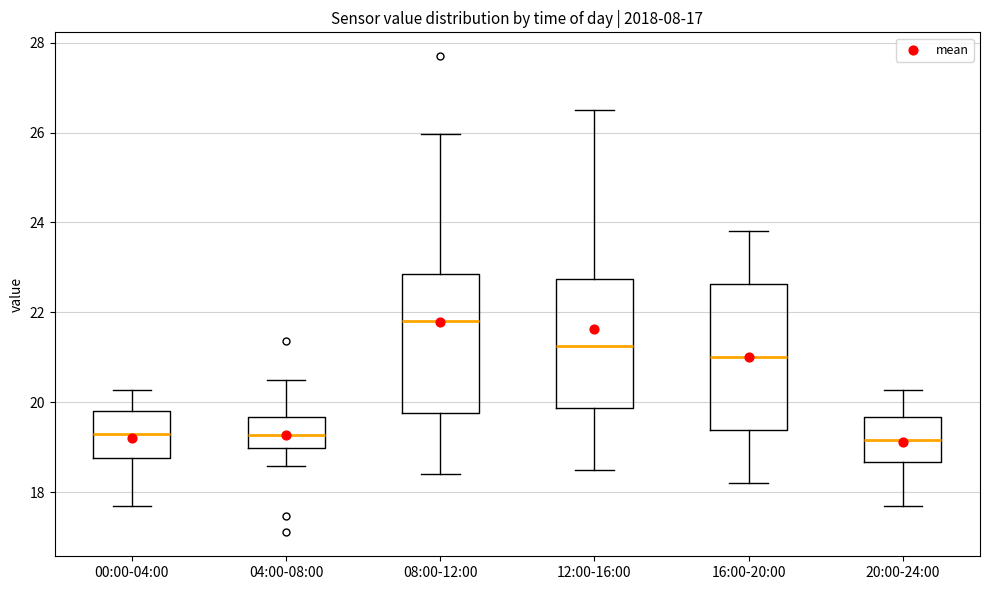

Reading left to right, read every box against the y-axis: the position of its median line, the range the box covers, and the ends of its whiskers. The values are not printed on the chart, so give them approximately, as read against the axis.

00:00-04:00: median 19.4, box 18.8 to 19.8, whiskers 17.8 to 20.2
04:00-08:00: median 19.2, box 19.0 to 19.6, whiskers 18.6 to 20.6
08:00-12:00: median 21.8, box 19.8 to 22.8, whiskers 18.4 to 26.0
12:00-16:00: median 21.2, box 19.8 to 22.8, whiskers 18.6 to 26.6
16:00-20:00: median 21.0, box 19.4 to 22.6, whiskers 18.2 to 23.8
20:00-24:00: median 19.2, box 18.6 to 19.6, whiskers 17.8 to 20.2